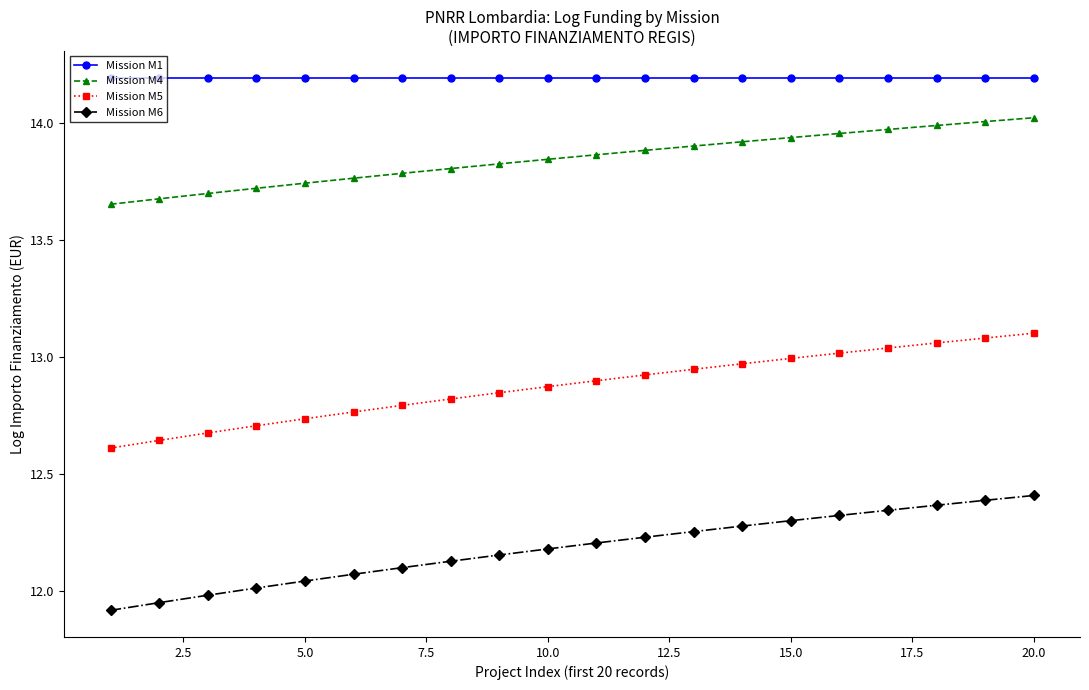

What is the value of the Mission M1 point at the 15th from the left?

14.2